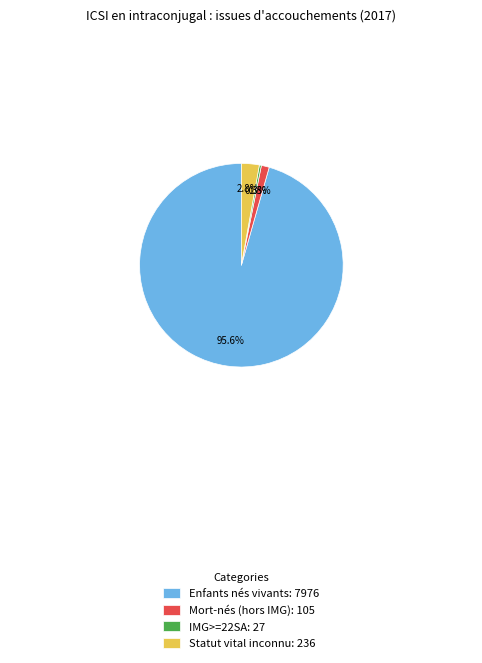

How many segments does this pie chart have?

4